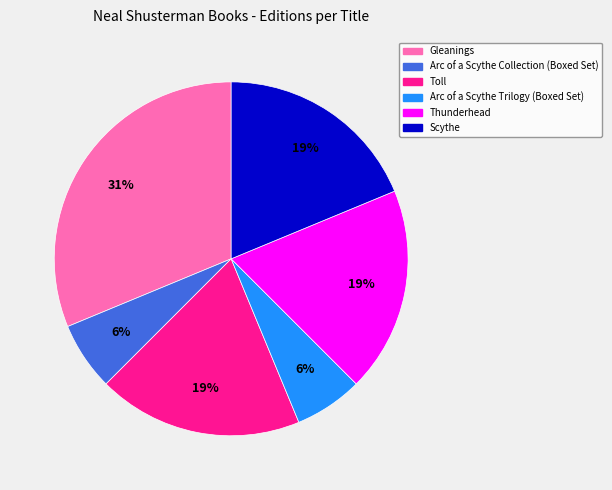

What is the largest slice in the pie chart?

Gleanings